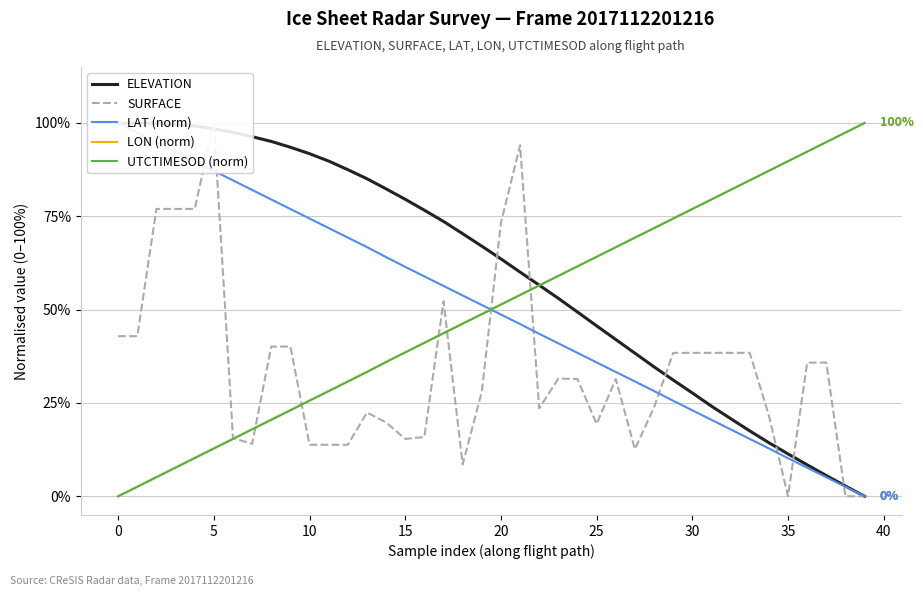

What is the highest value of the UTCTIMESOD (norm) series?

100.0